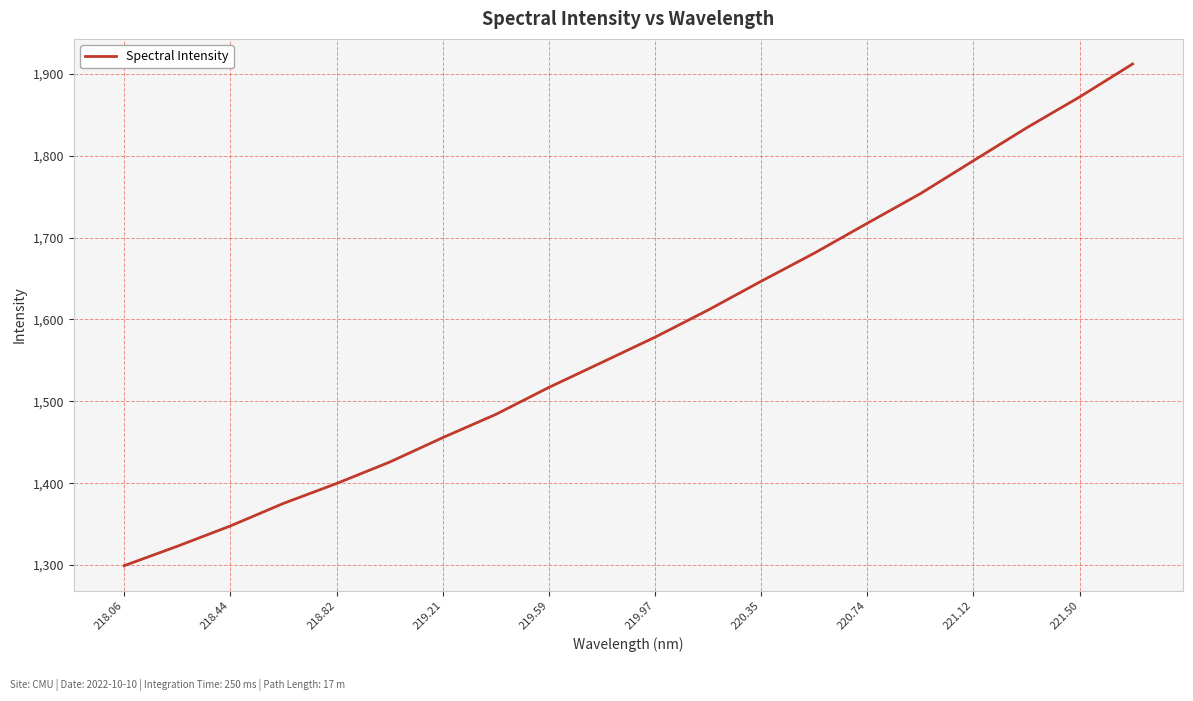

What is the difference between the maximum and minimum values?

613.2